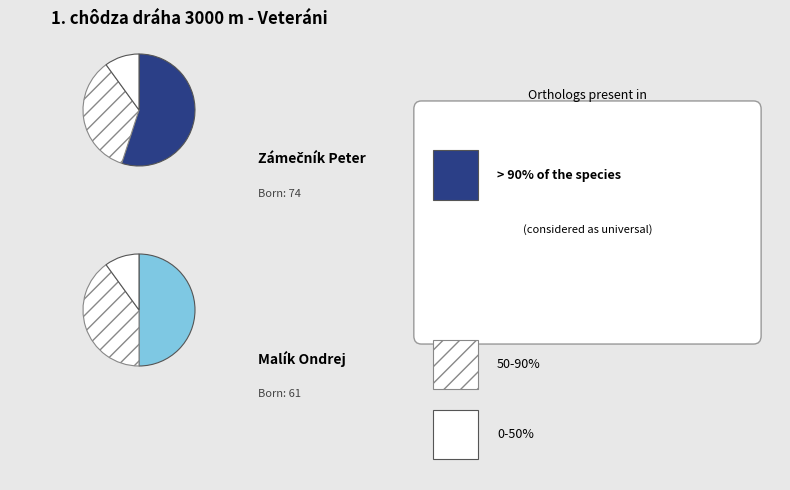

The Zámečník Peter slice represents 55% of the pie. True or false?

True